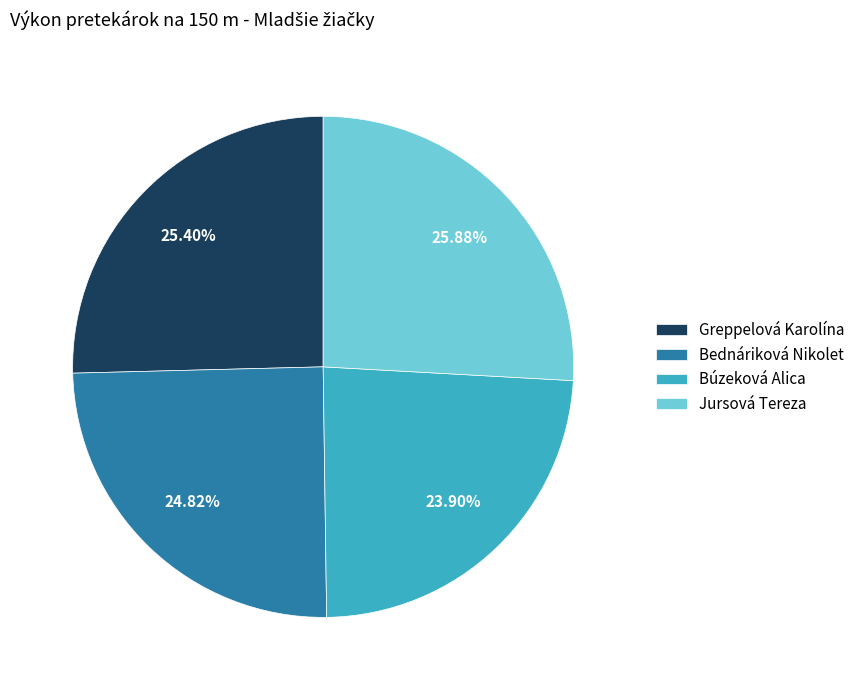

What percentage is the Búzeková Alica slice, to the nearest percent?

24%